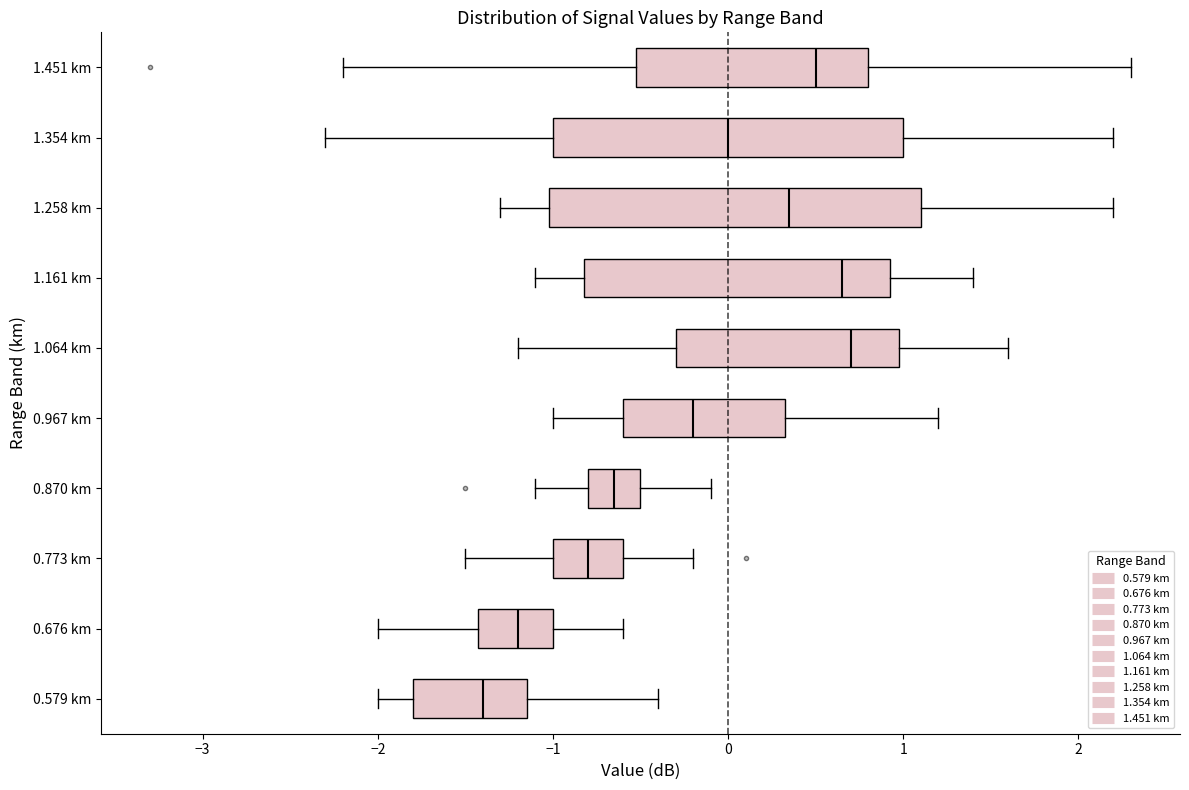

Which box is the widest, from its left edge to its right edge?

1.258 km